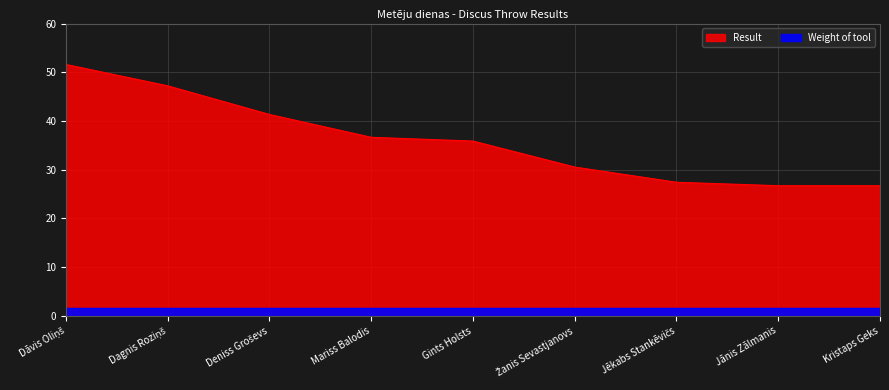

What is the approximate value at Žanis Sevastjanovs?

30.5